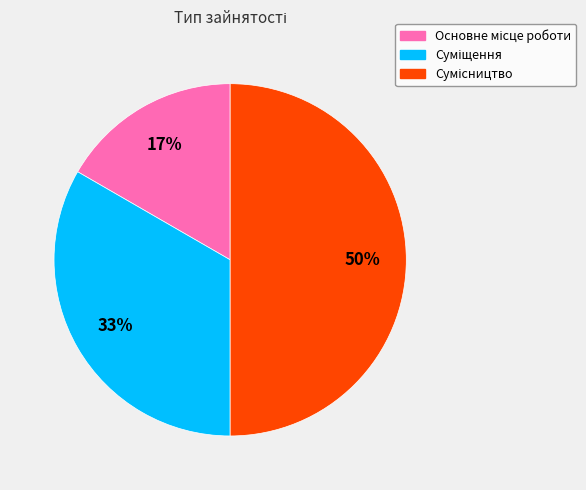

To the nearest percent, what is the average slice percentage?

33%